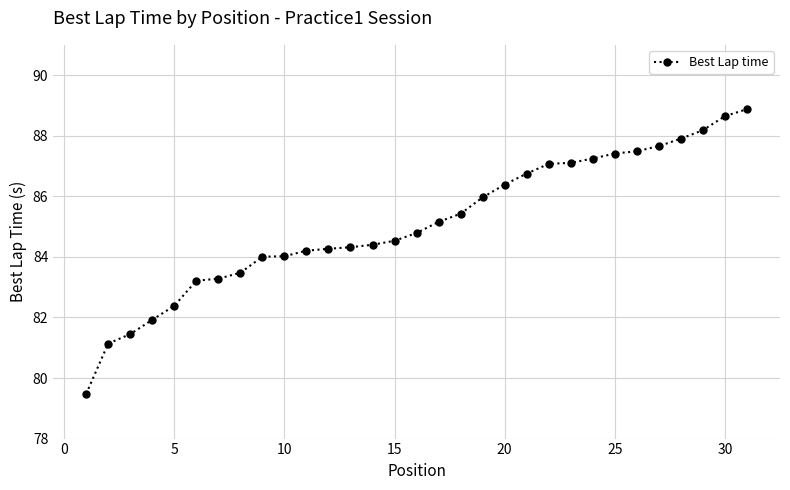

How many lines are shown in the chart?

1